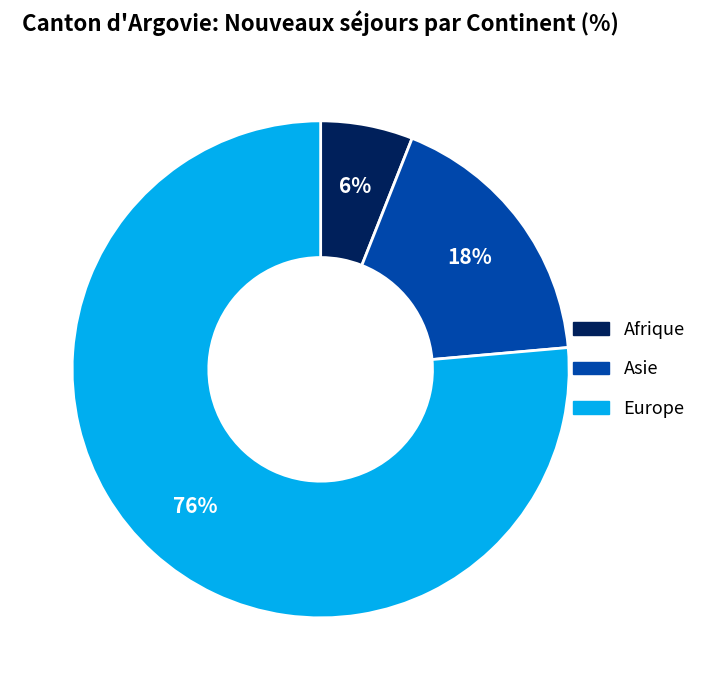

Is there any slice that represents more than half of the pie?

Yes